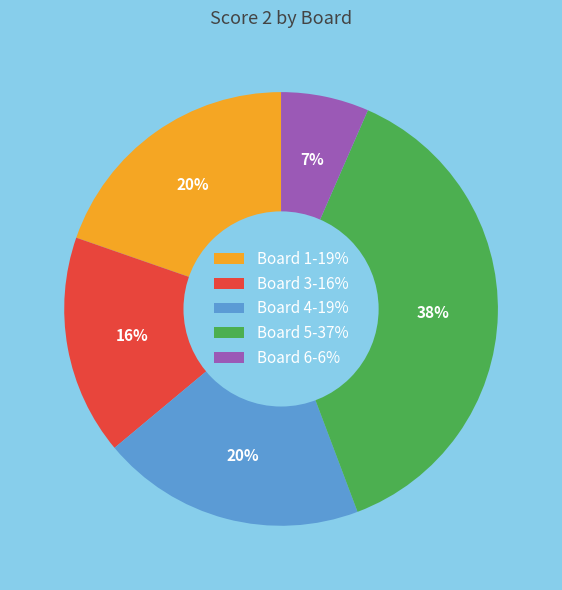

True or false: Board 4-19% accounts for 29% of the total.

False